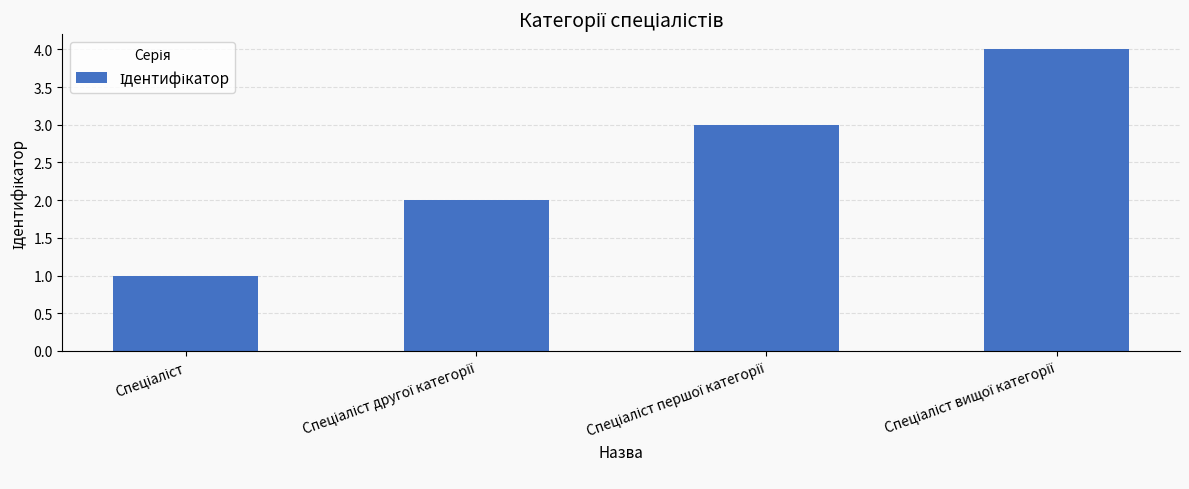

What is the sum of all values?

10